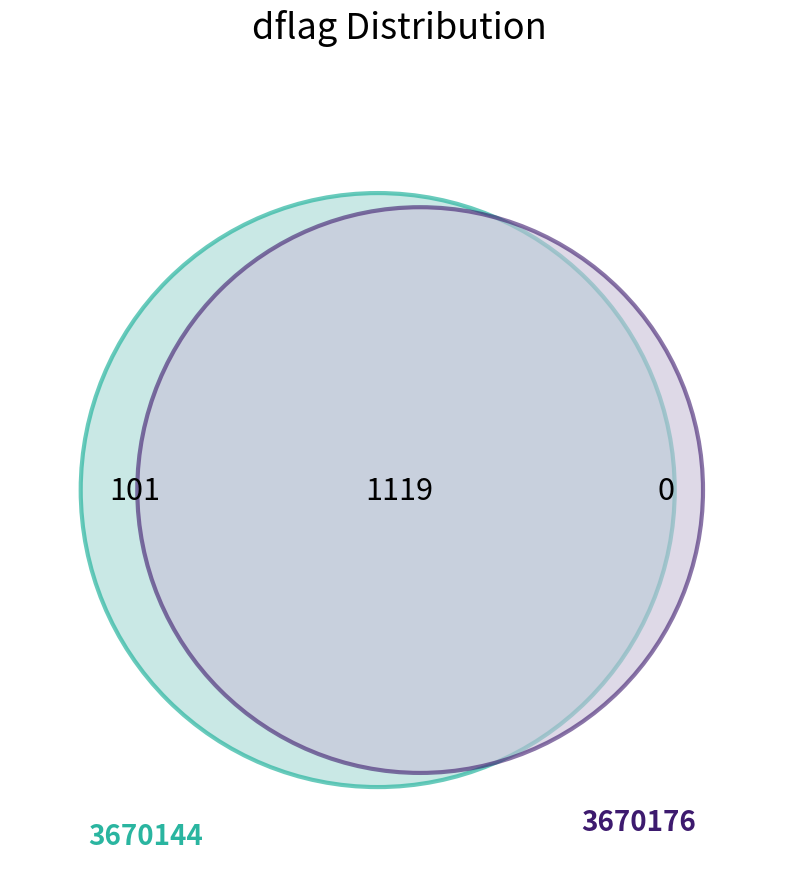

Does 3670144 account for over 50% of the chart?

No